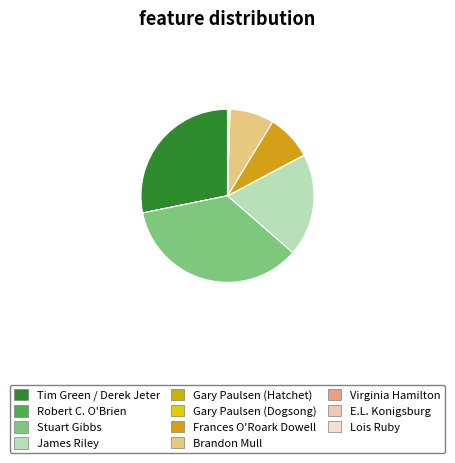

Is there a majority slice in this chart?

No